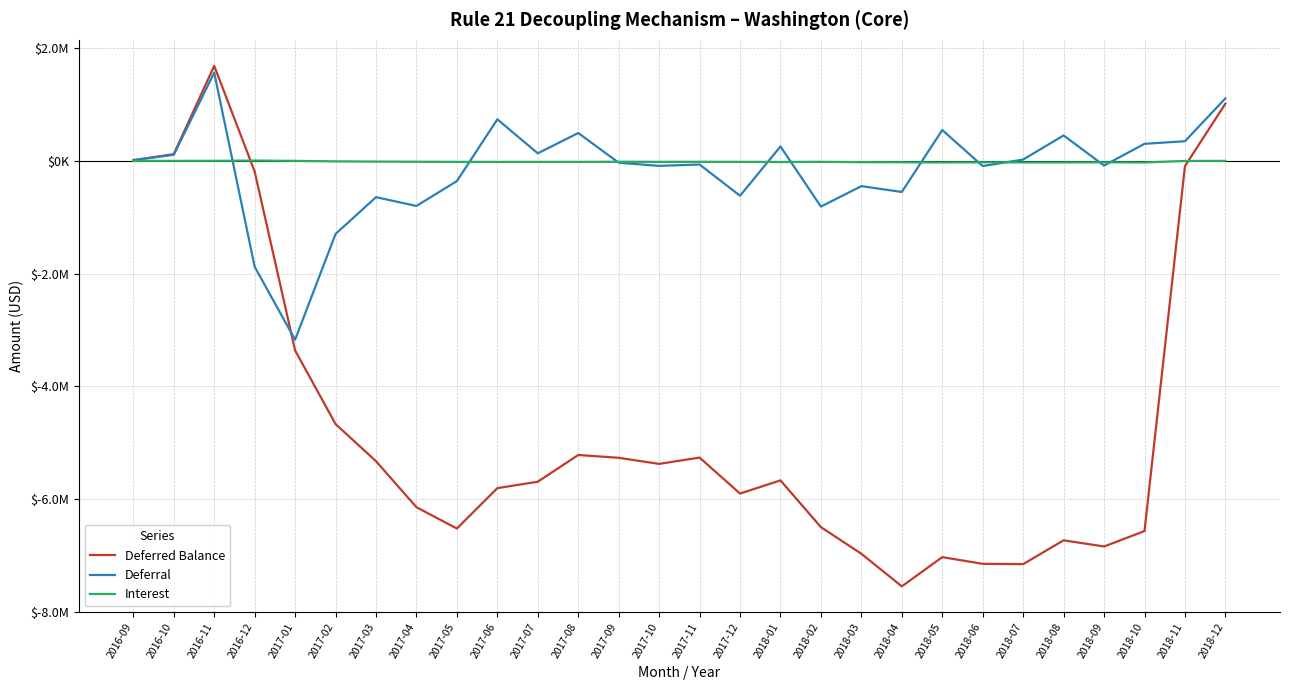

What is the spread (max minus min) of values at 2016-09?

11987.2